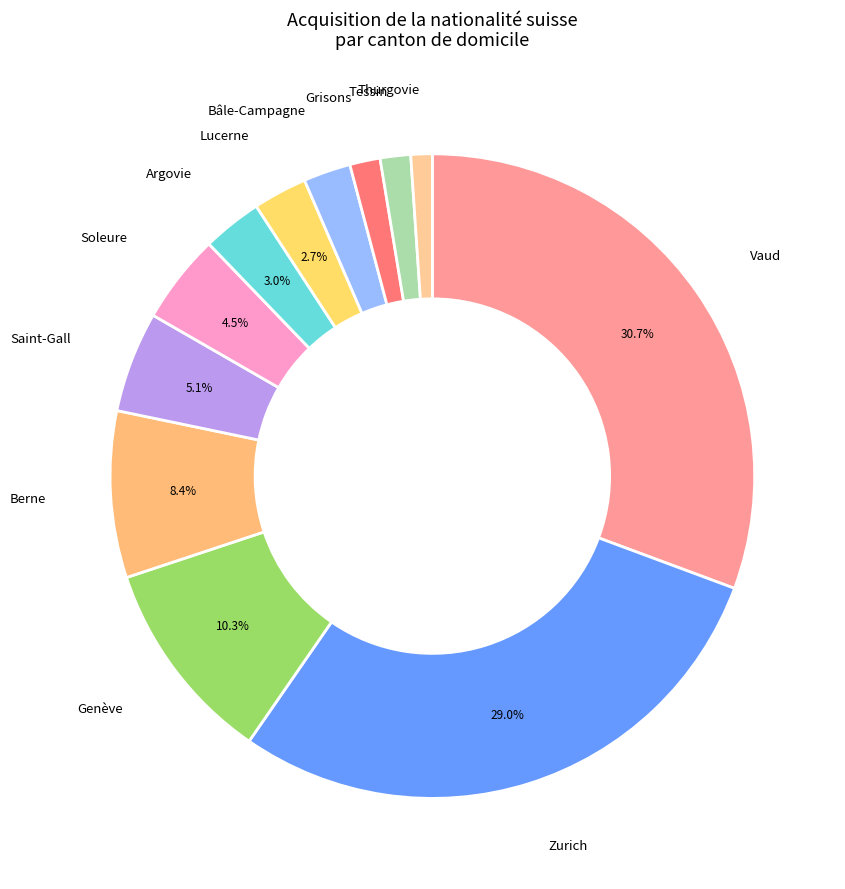

How many segments does this pie chart have?

12